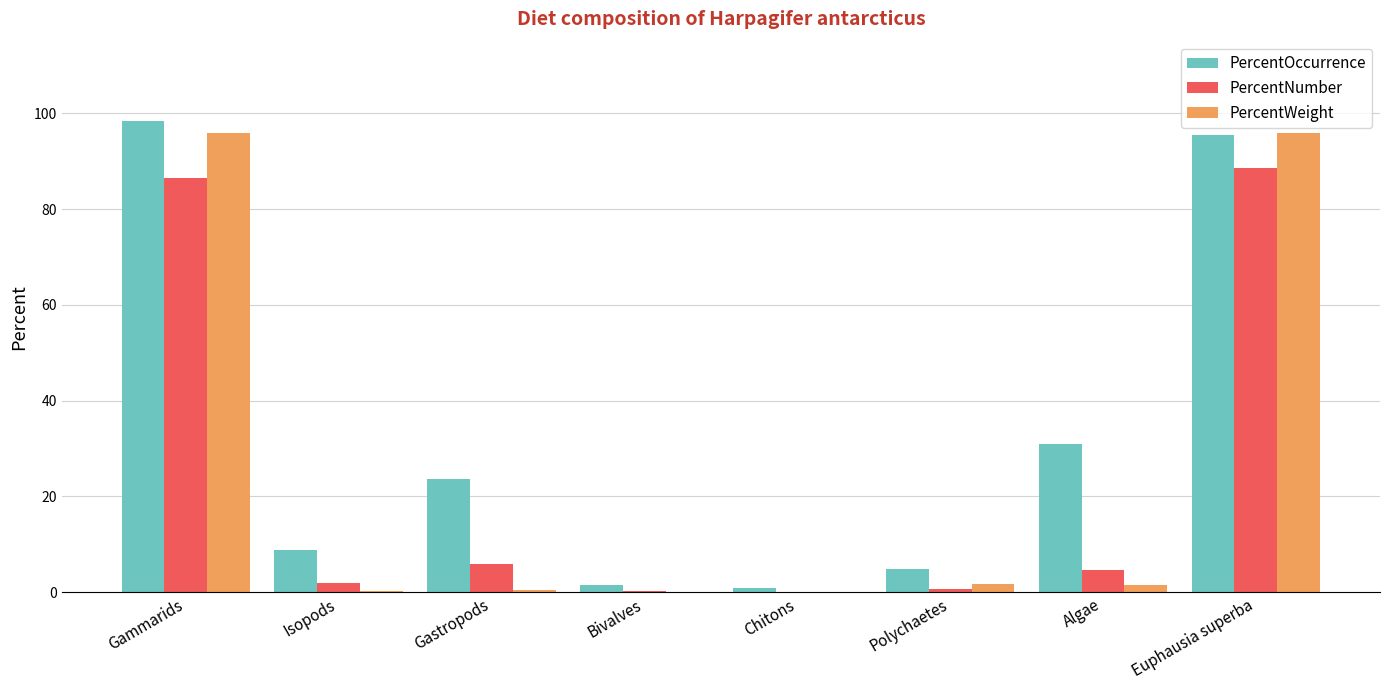

What are all the series names shown in the legend?

PercentOccurrence, PercentNumber, PercentWeight